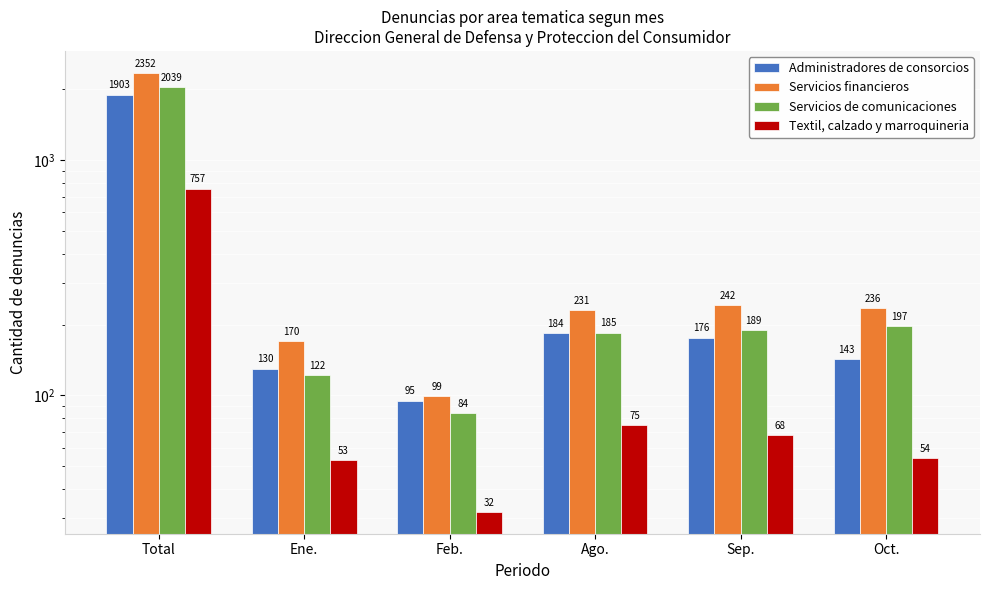

Which series has the largest range (max minus min)?

Servicios financieros